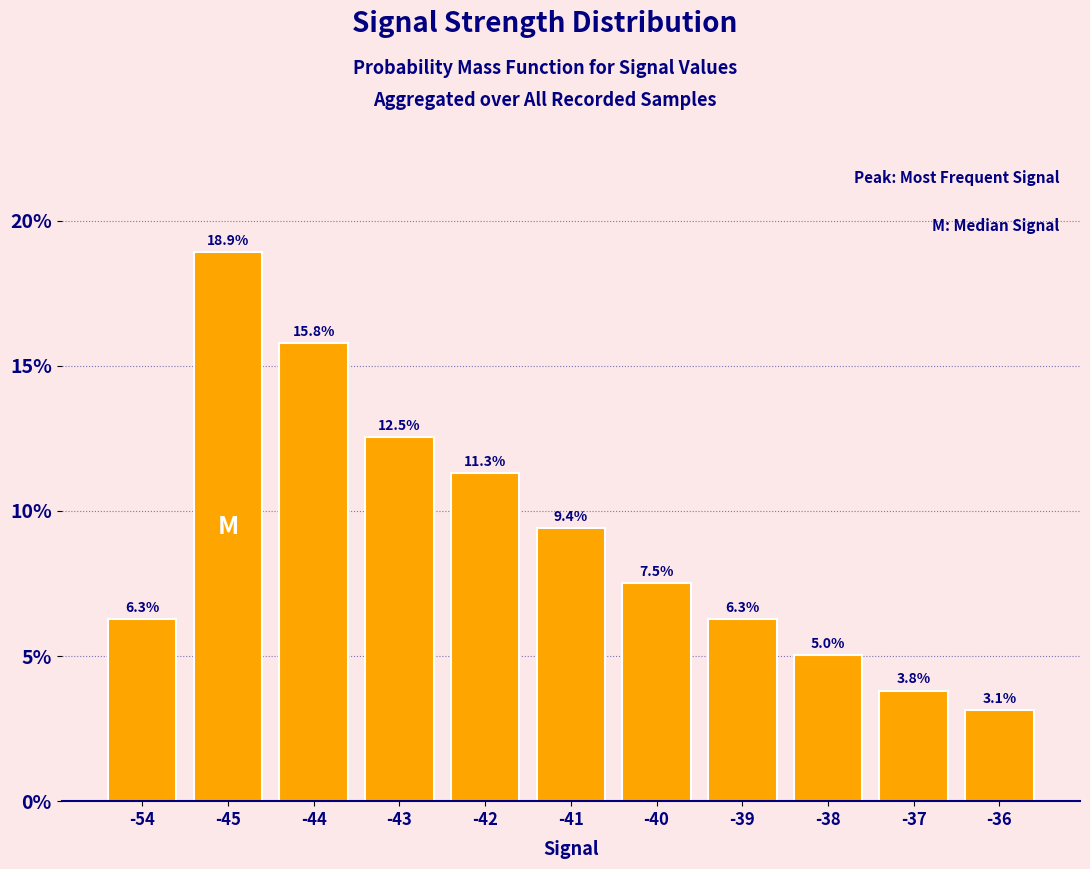

The chart shows a value of 5.0 at -38. True or false?

True